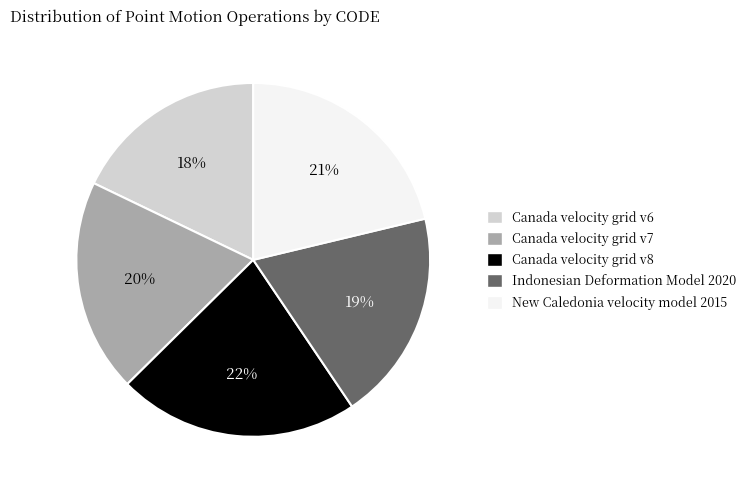

To the nearest percent, what is the average slice percentage?

20%